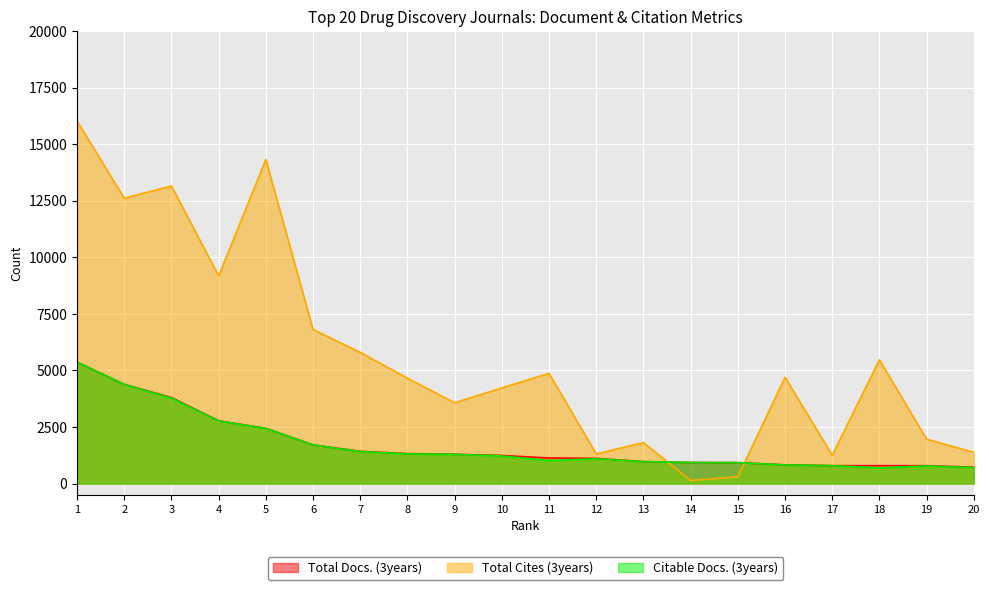

Which category has the lowest value across all series?

14